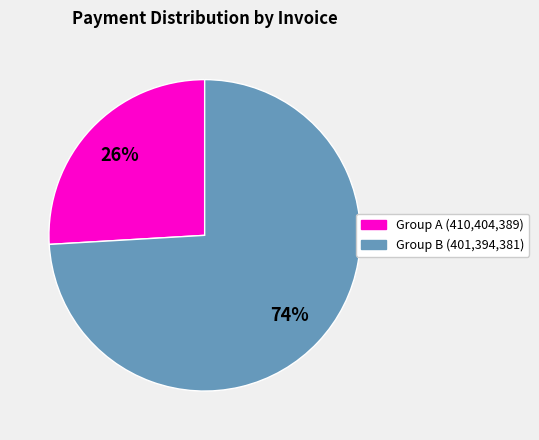

To the nearest percent, what is the average slice percentage?

50%